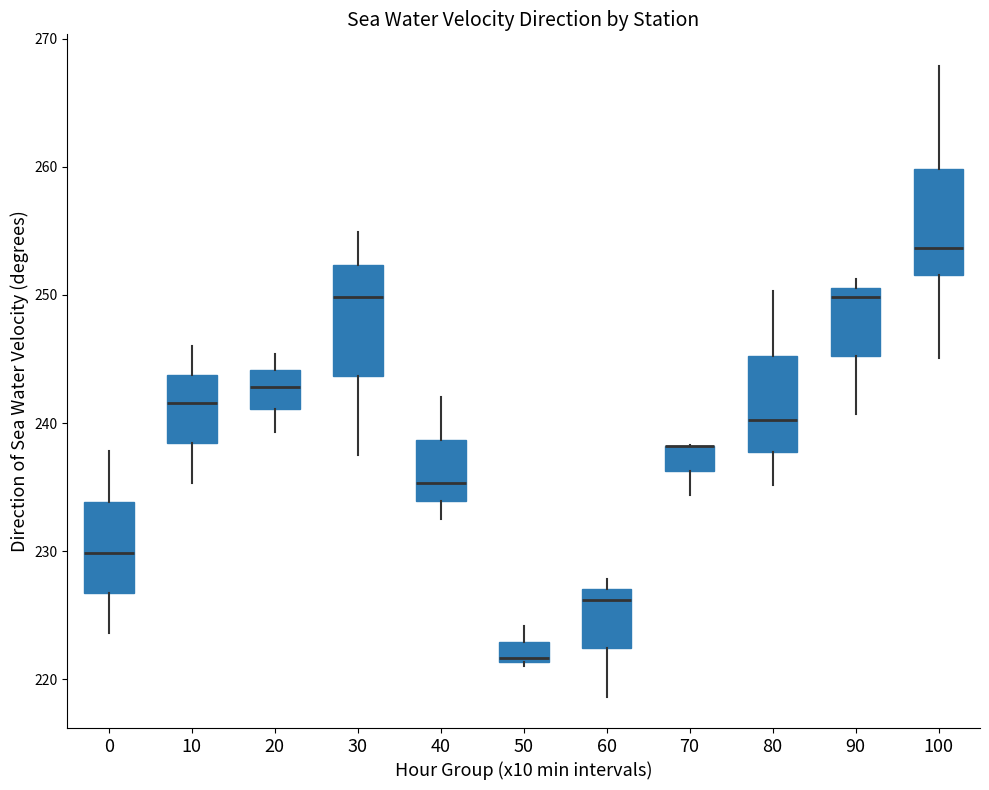

Where is the lower edge of the box at x = 60 on the y-axis? The values are not printed on the chart, so give them approximately, as read against the axis.

222